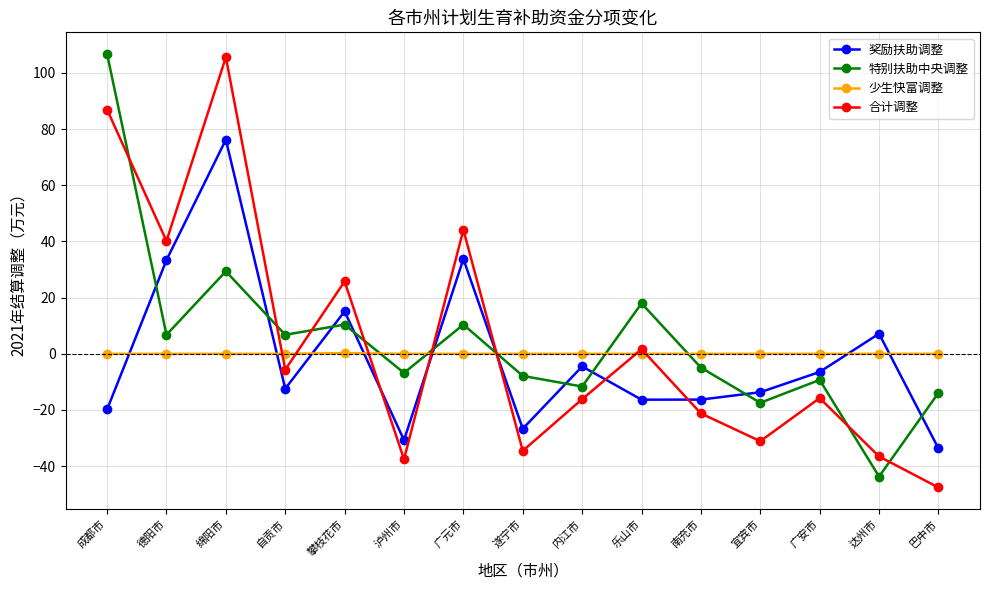

Does the chart display data point markers on the line(s)?

Yes